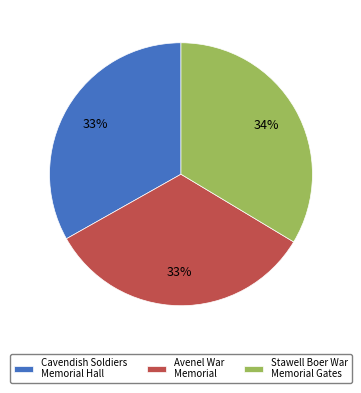

To the nearest percent, what is the combined percentage of Stawell Boer War Memorial Gates and Cavendish Soldiers Memorial Hall?

67%